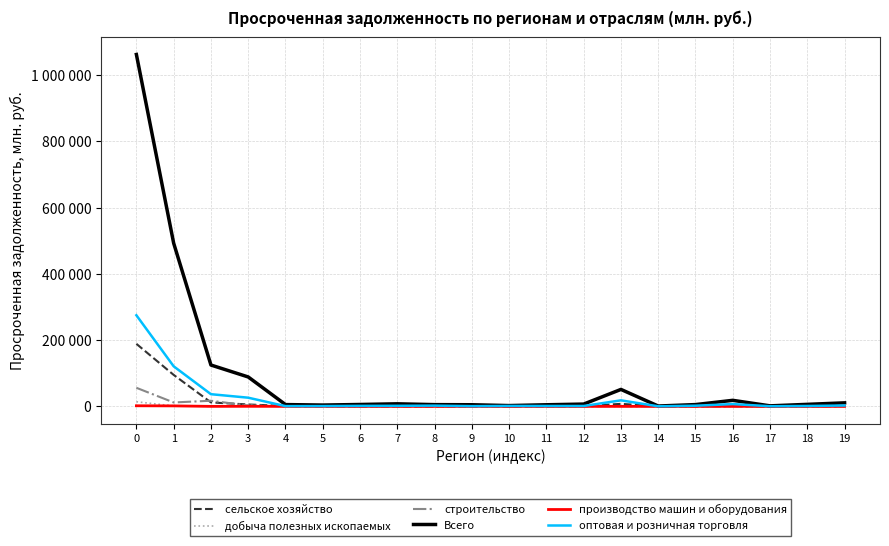

What is the total value across all series at 0?

1597879